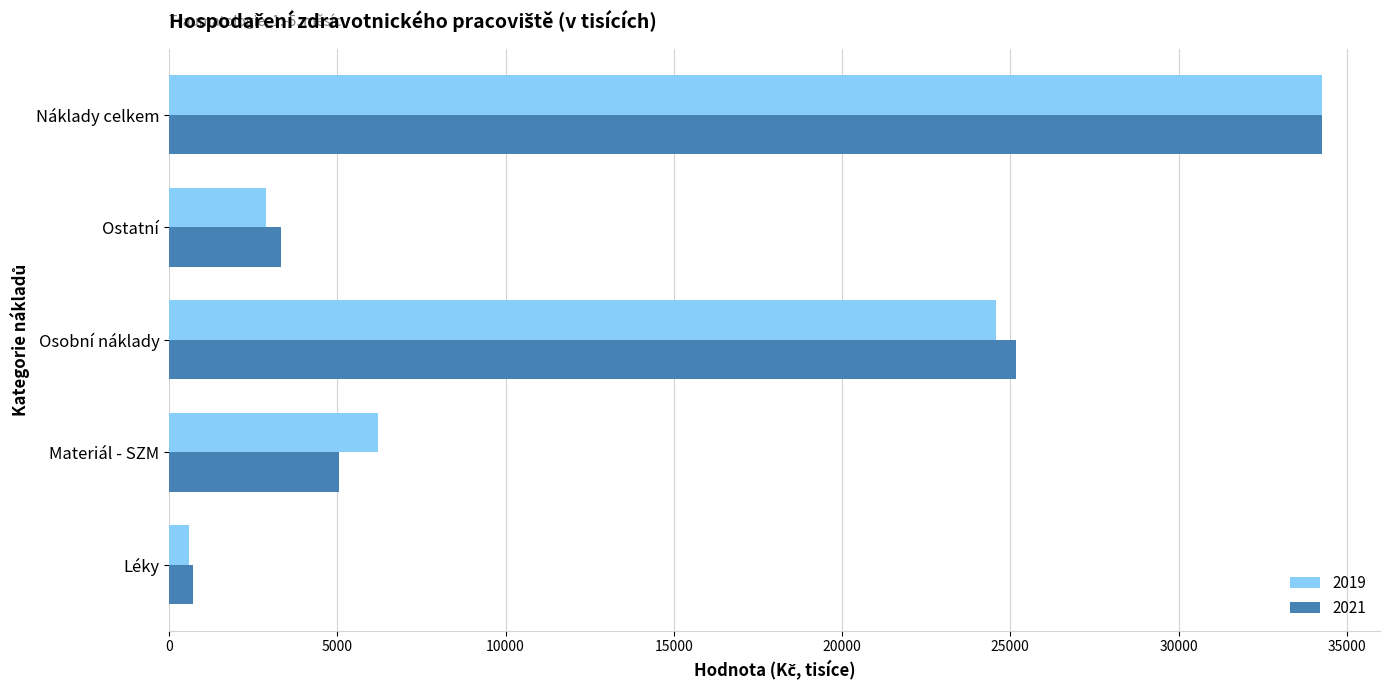

What is the lowest value of the 2021 series?

712.9